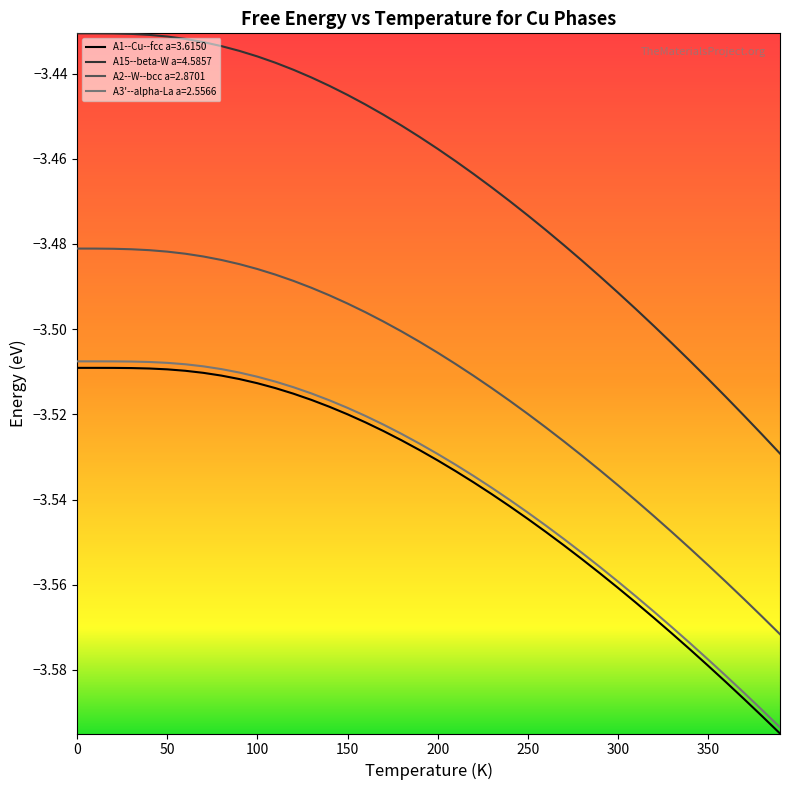

Which series has the largest total across all categories?

A15--beta-W a=4.5857